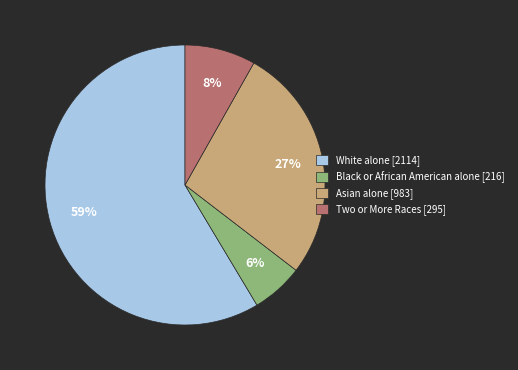

To the nearest percent, what is the combined percentage of Black or African American alone and White alone?

65%